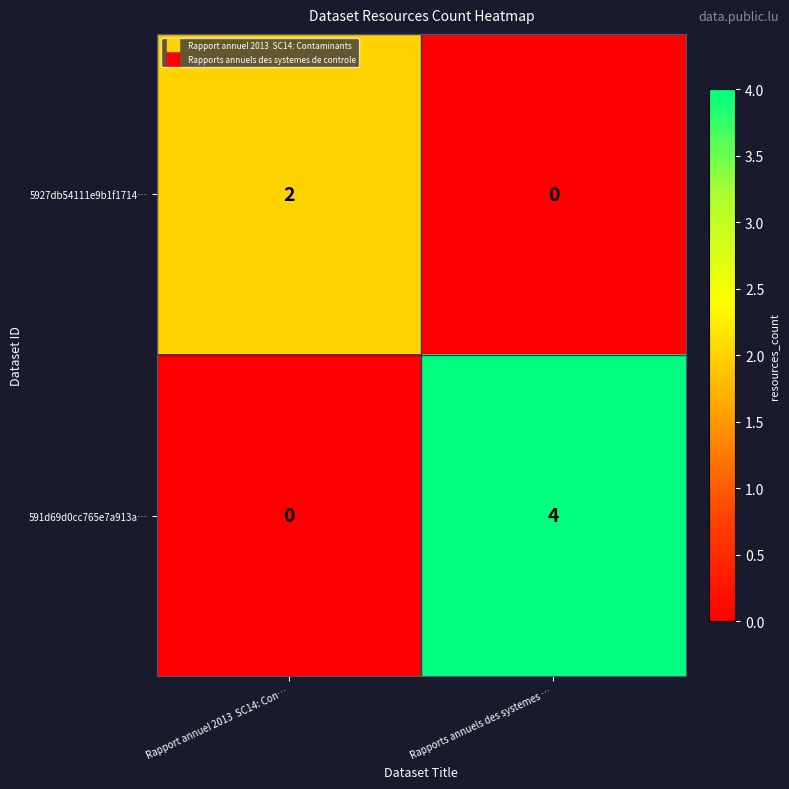

The value of 591d69d0cc765e7a913a… at Rapports annuels des systemes … is 5. True or false?

False